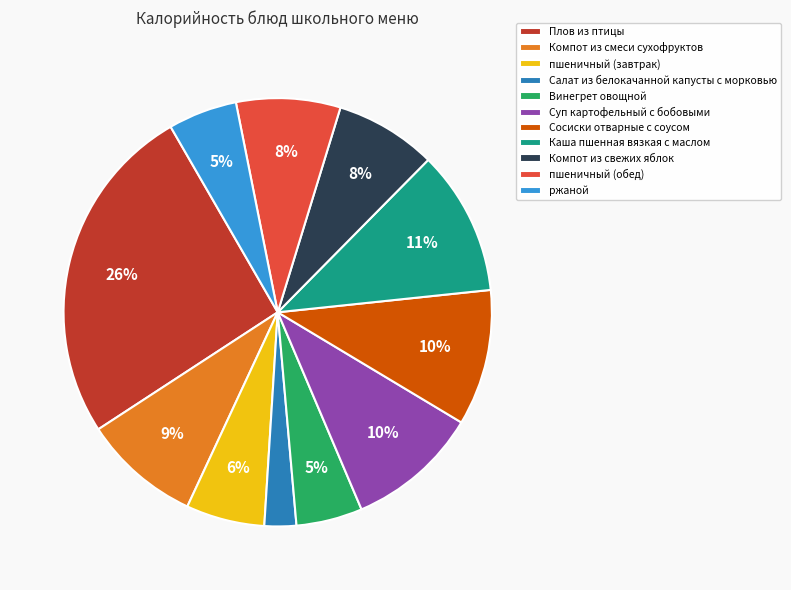

Combined, do Сосиски отварные с соусом and Плов из птицы account for over 50%?

No